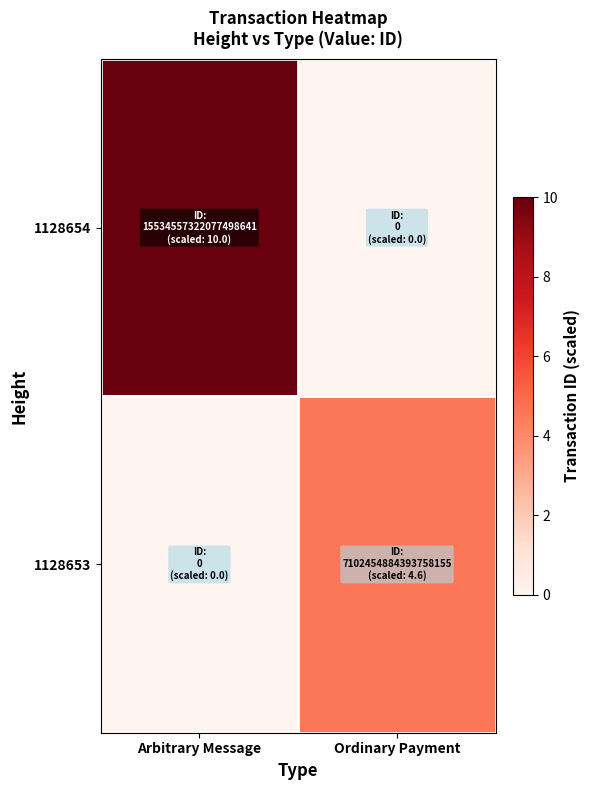

How many distinct data groups are displayed?

2